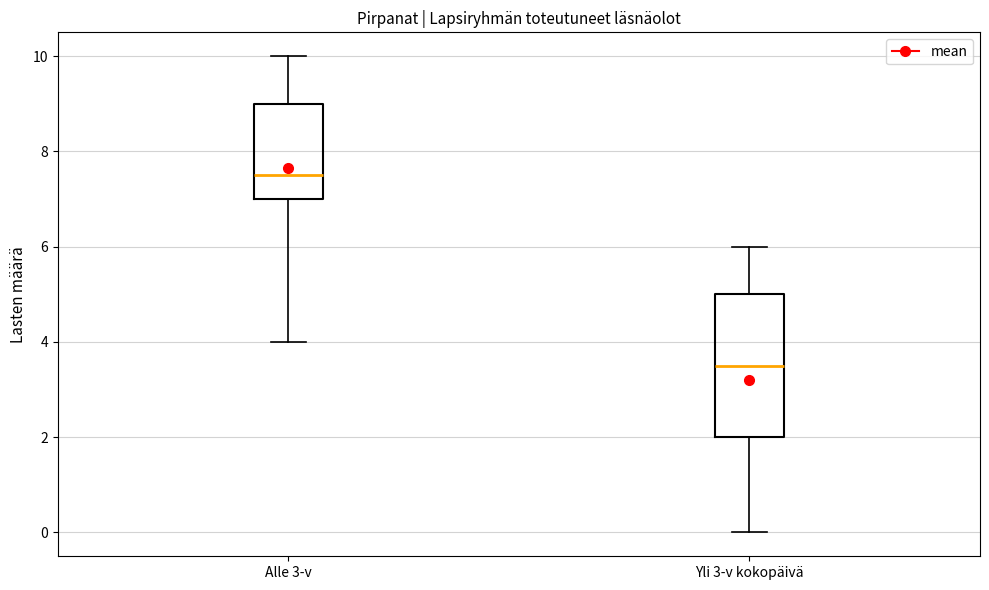

Reading left to right, transcribe this box plot: for each box, give where its median line is, the range the box spans, and where its two whiskers end, as read against the y-axis. The values are not printed on the chart, so give them approximately, as read against the axis.

Alle 3-v: median 7.6, box 7.0 to 9.0, whiskers 4.0 to 10.0
Yli 3-v kokopäivä: median 3.6, box 2.0 to 5.0, whiskers 0.0 to 6.0